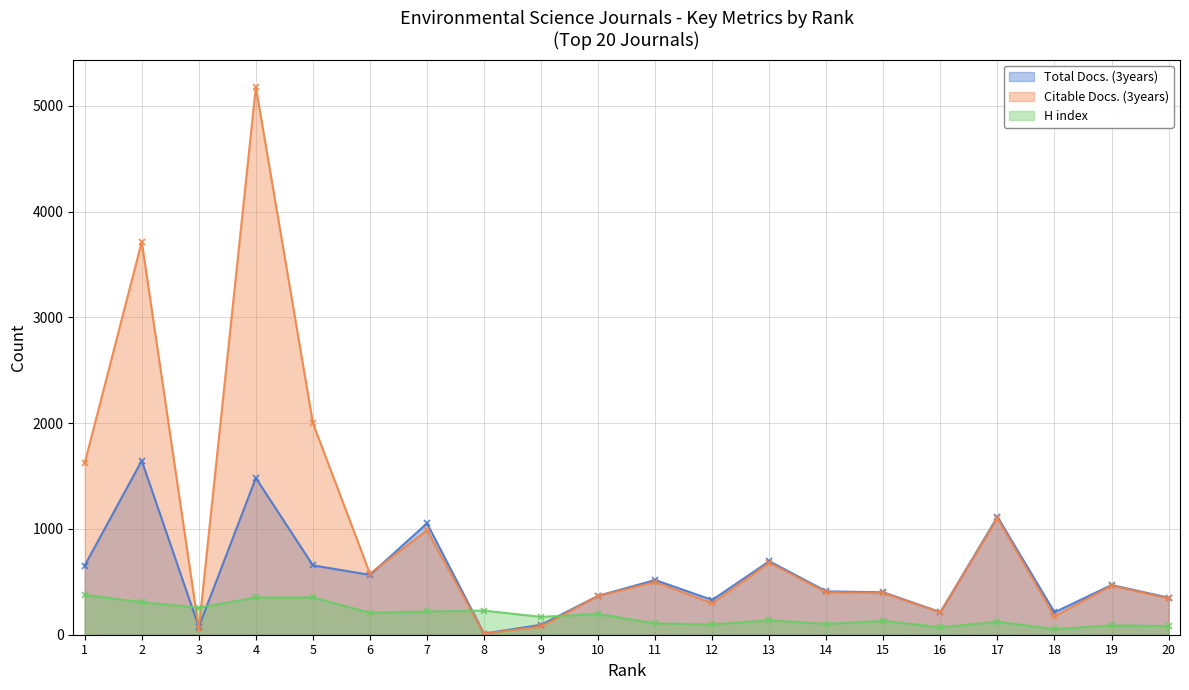

Where is Citable Docs. (3years) nearest to the value 2594?

5